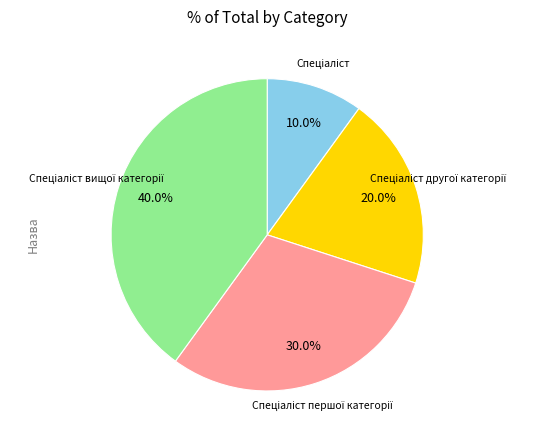

To the nearest percent, what is the average slice percentage?

25%